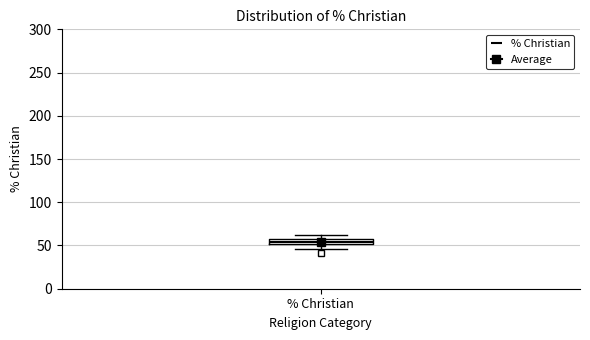

Where does the lower whisker of the box for % Christian end on the y-axis? The values are not printed on the chart, so give them approximately, as read against the axis.

45